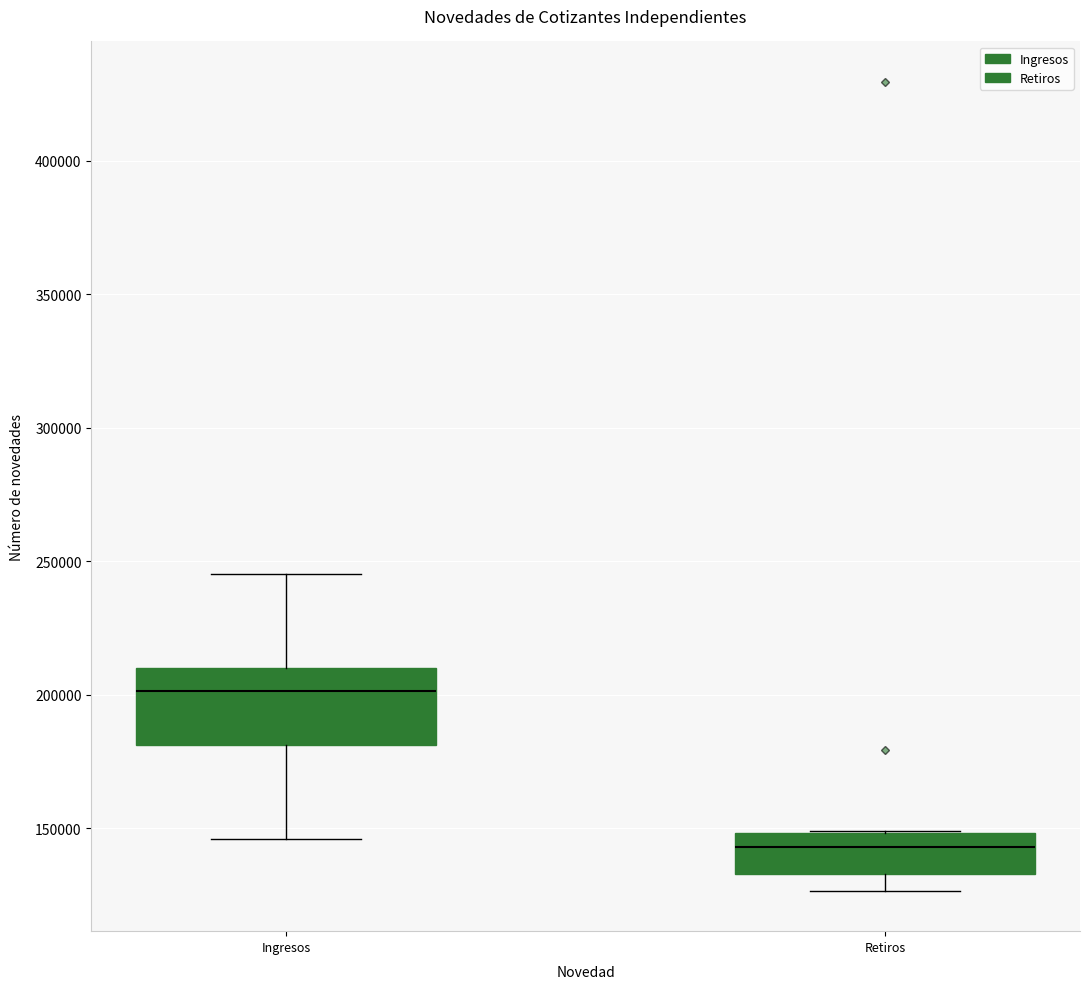

Where is the upper edge of the box for Ingresos on the y-axis? The values are not printed on the chart, so give them approximately, as read against the axis.

210000